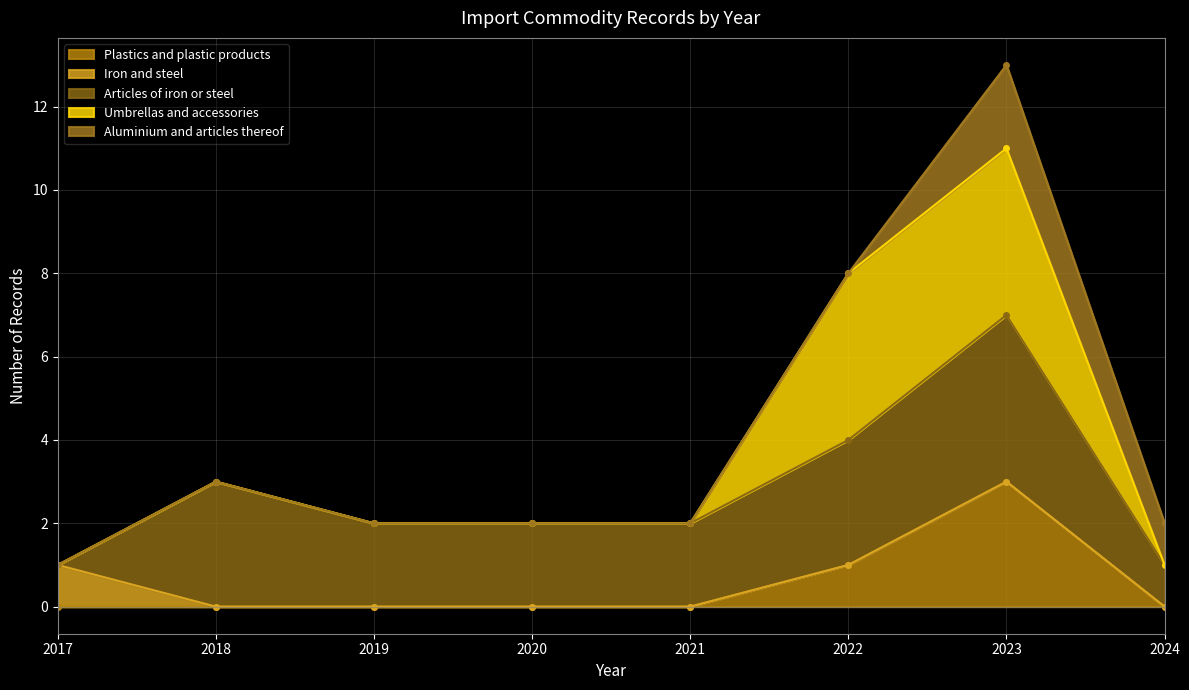

Is it true that Plastics and plastic products equals 0 at 2019?

True